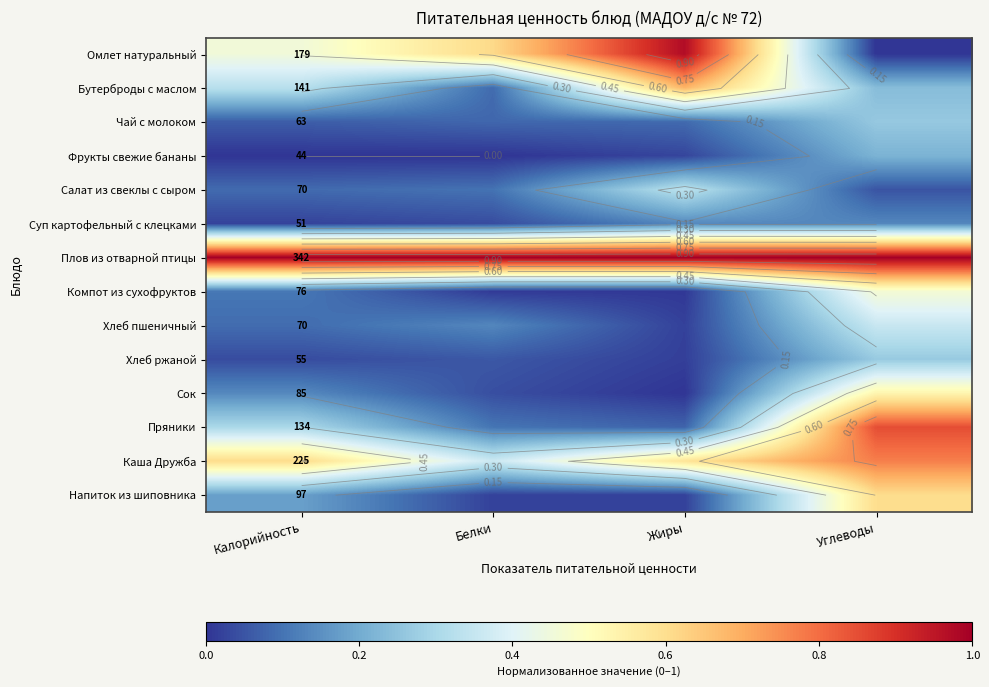

At how many categories does at least one series exceed 0?

4